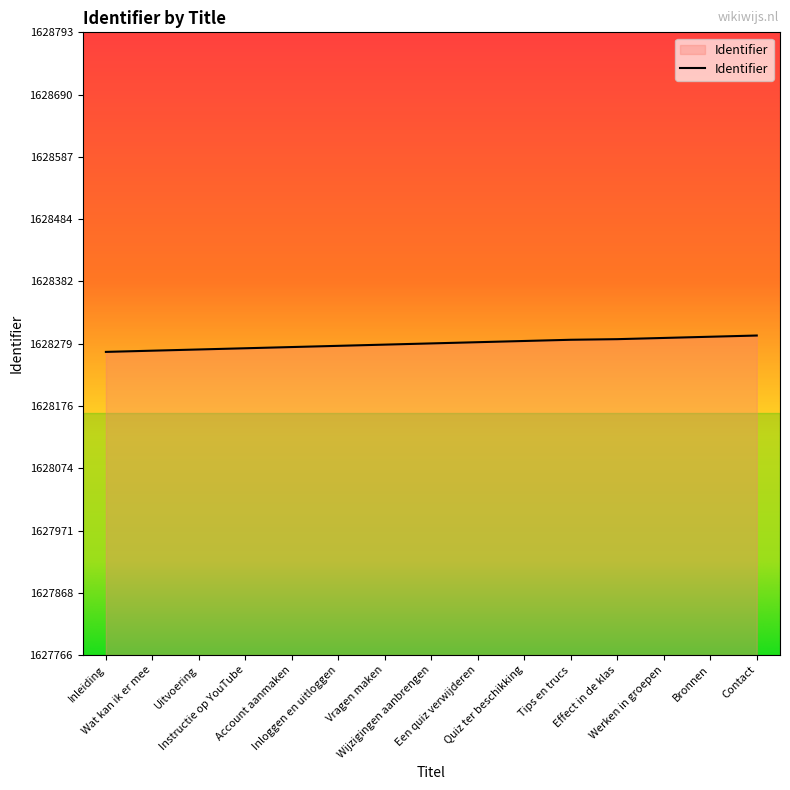

The chart shows a value of 490680 at Wijzigingen aanbrengen. True or false?

False